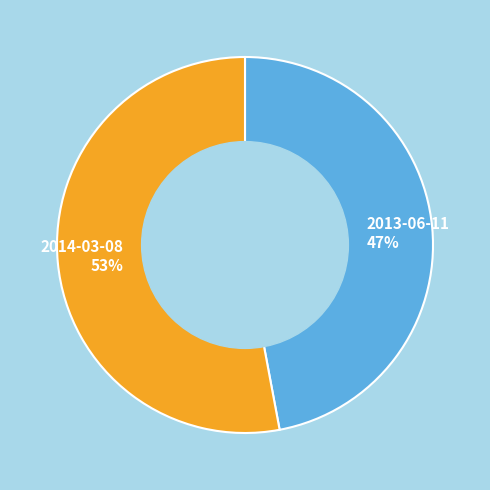

The 2014-03-08 slice represents 53% of the pie. True or false?

True